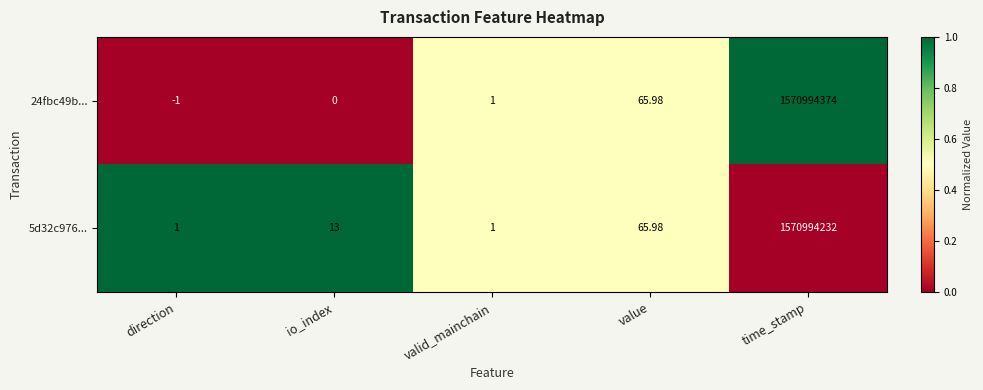

Rank the categories by 24fbc49b... value from lowest to highest.

direction, io_index, valid_mainchain, value, time_stamp